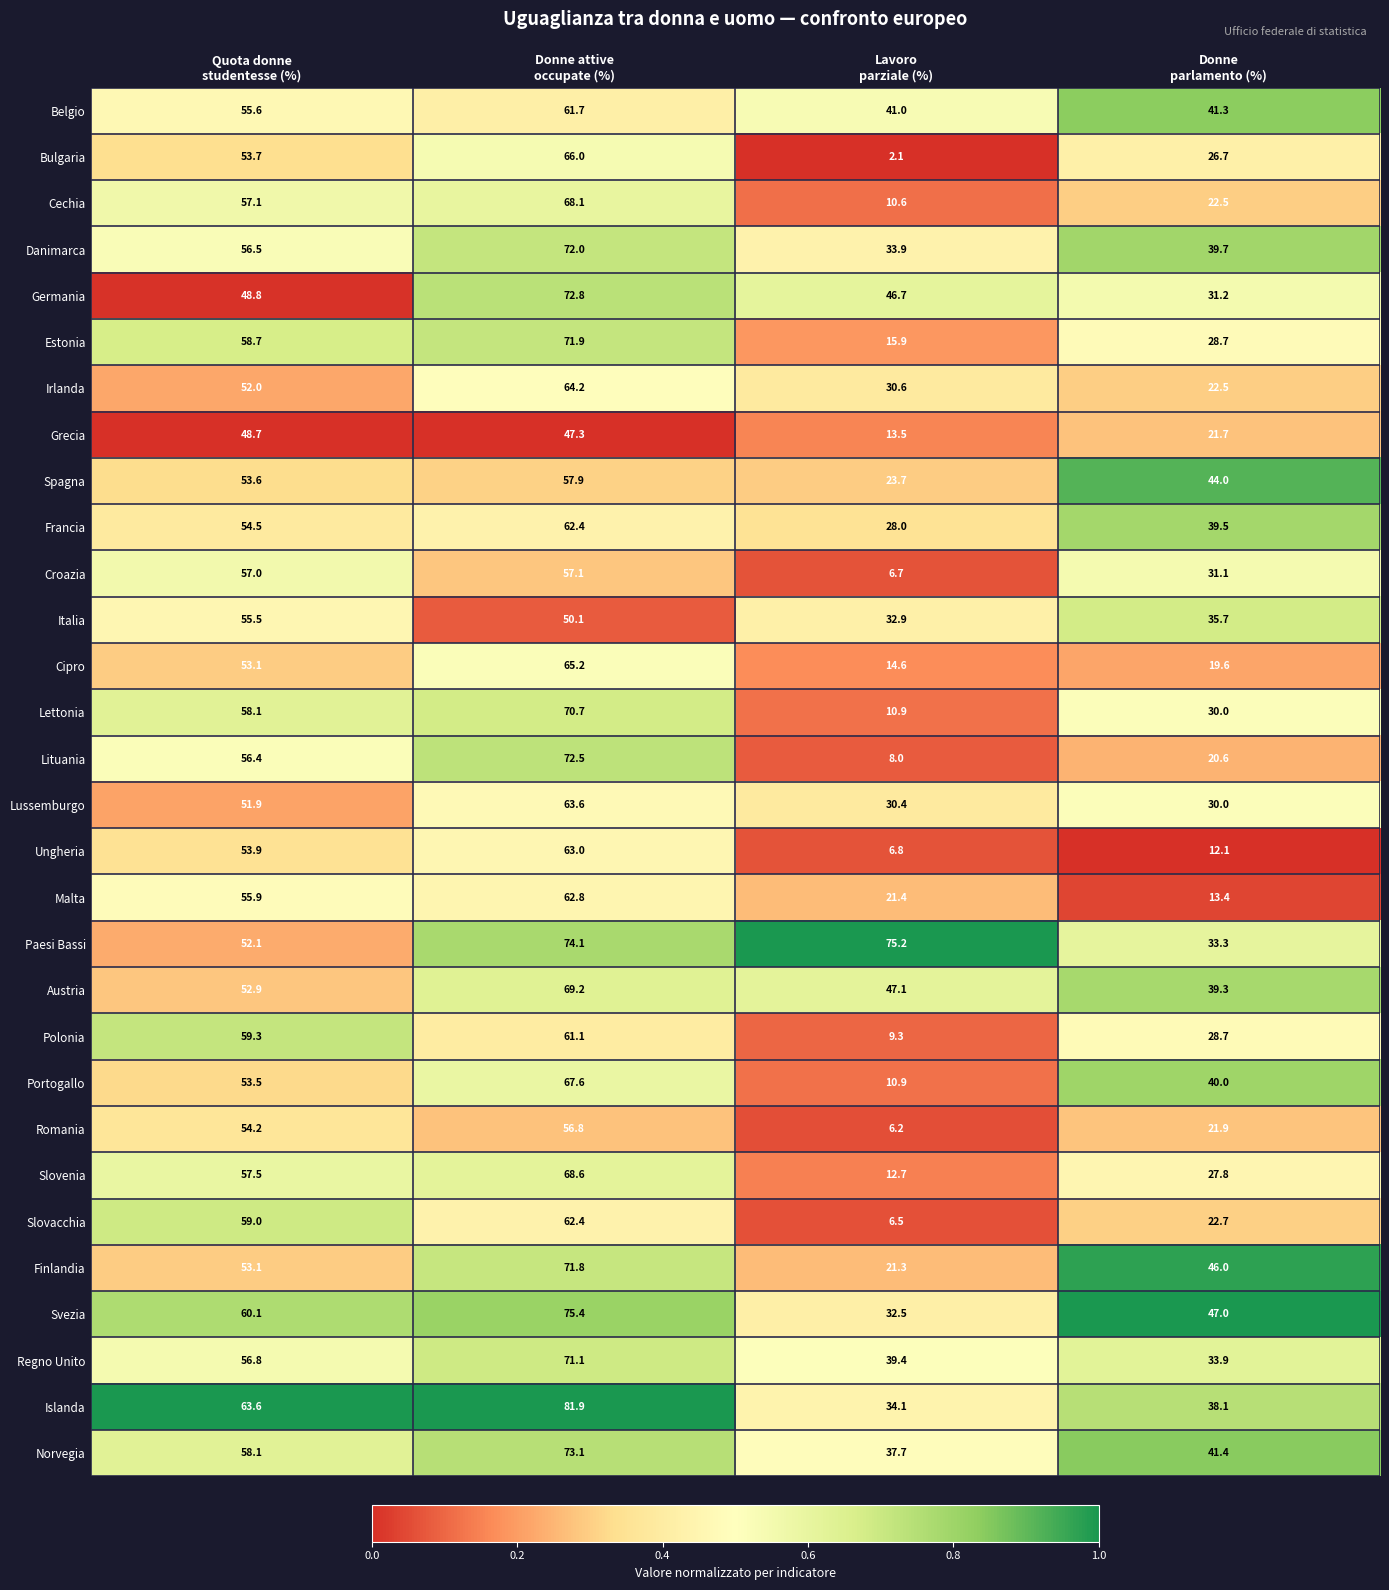

What is the average value of the Danimarca series?

50.5